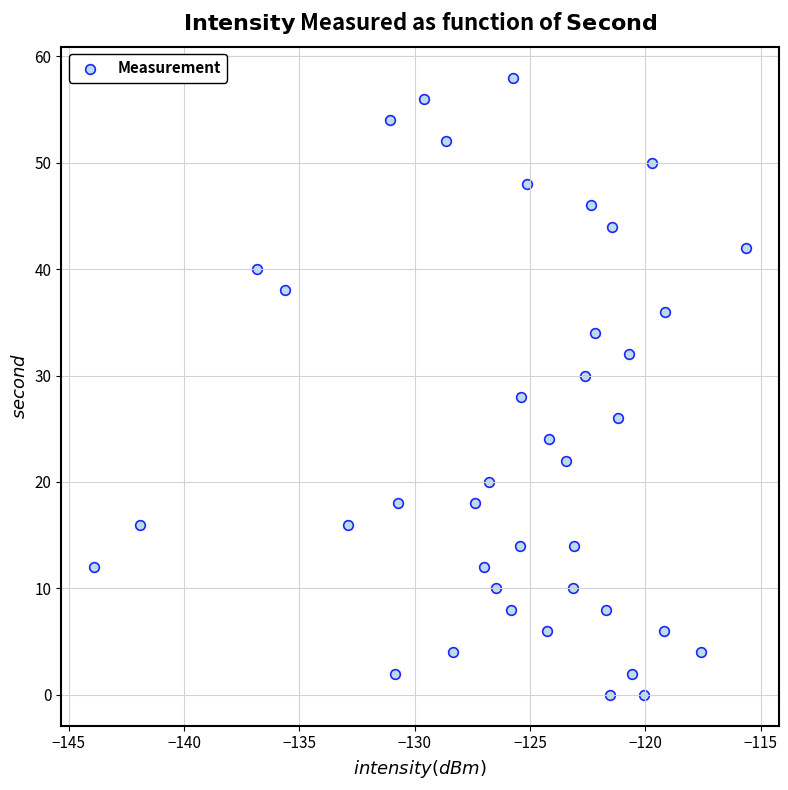

What is the range of Y values (max minus min)?

58